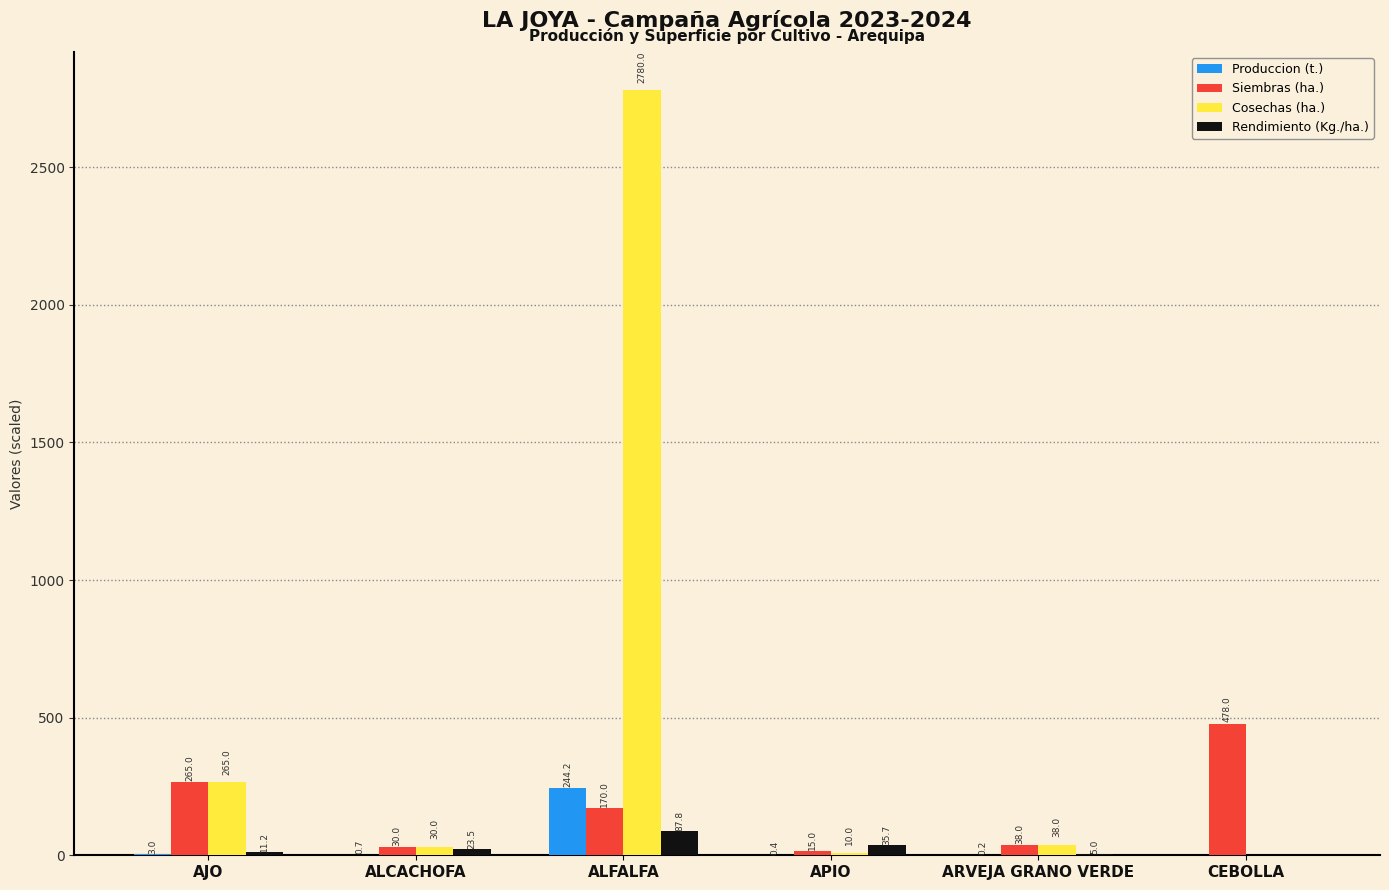

What is the sum of the Produccion (t.) values at CEBOLLA and AJO?

3.0